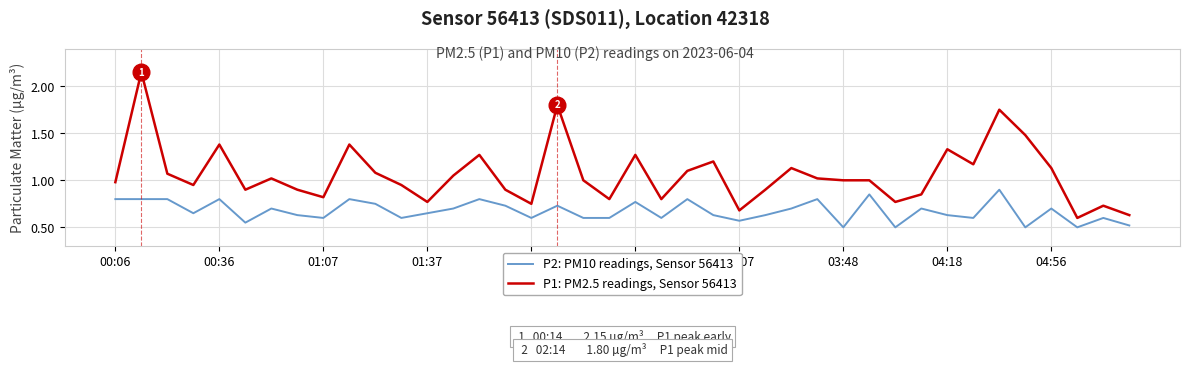

What is the minimum value for P2: PM10 readings, Sensor 56413?

0.5